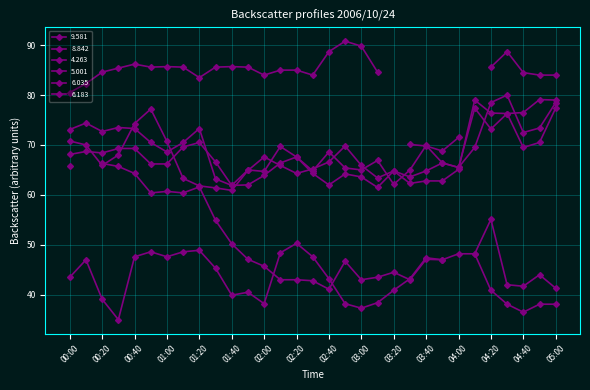

Which series has the largest range (max minus min)?

5.001